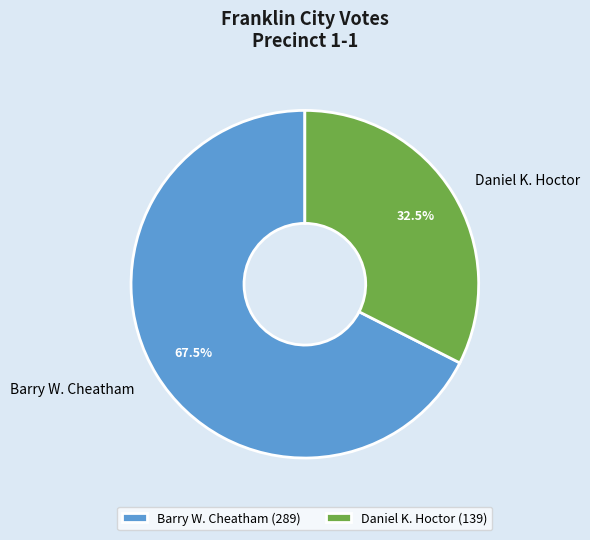

Is there any slice that represents more than half of the pie?

Yes